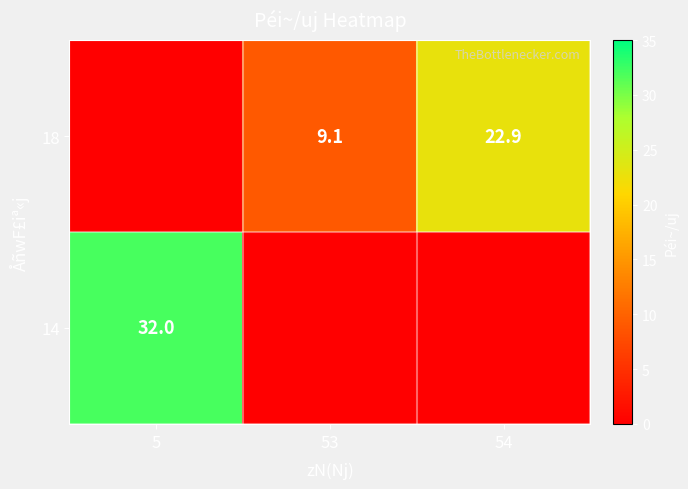

Is it true that 18 equals 9.1 at 53?

True